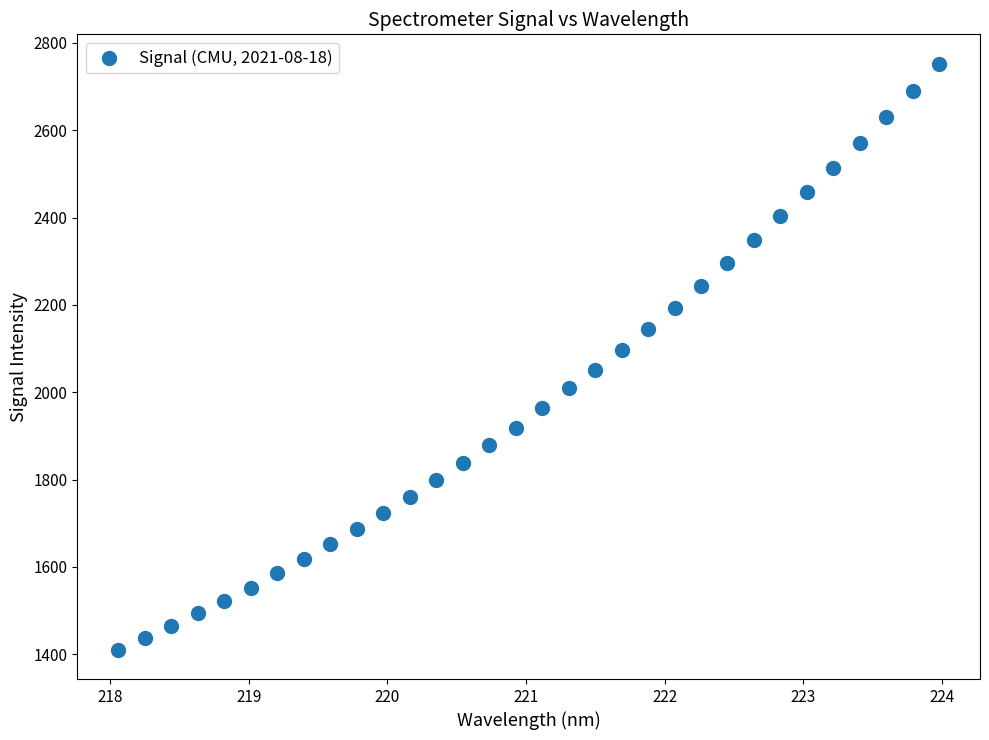

What is the range of Y values (max minus min)?

1342.3